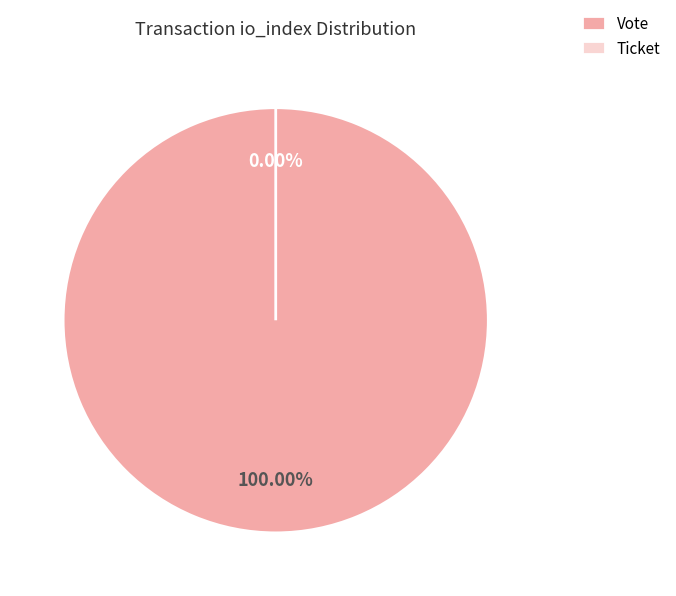

Rank the categories by value from highest to lowest.

Vote (io_index=1), Ticket (io_index=0)